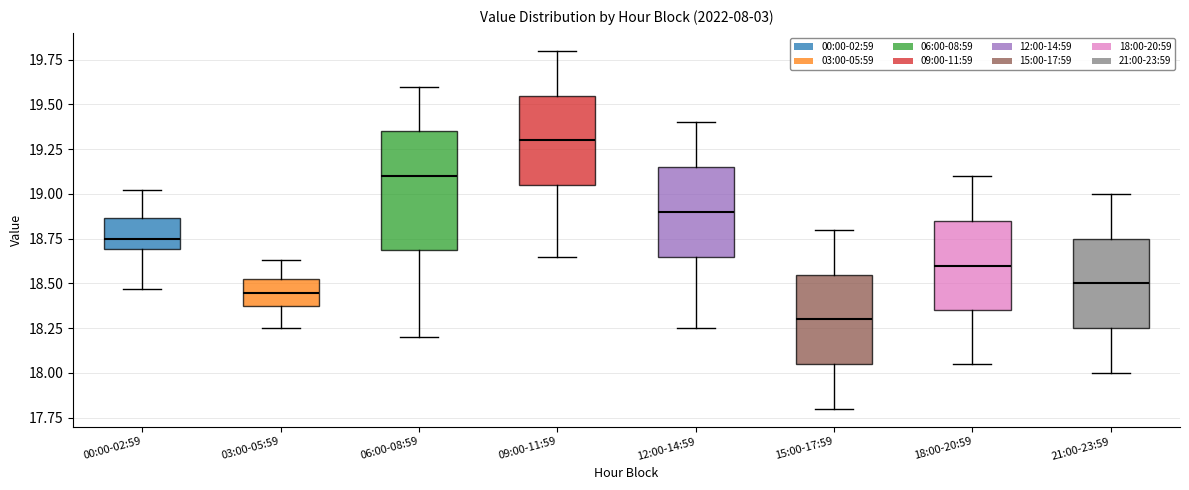

Which box is the tallest, from its lower edge to its upper edge?

06:00-08:59